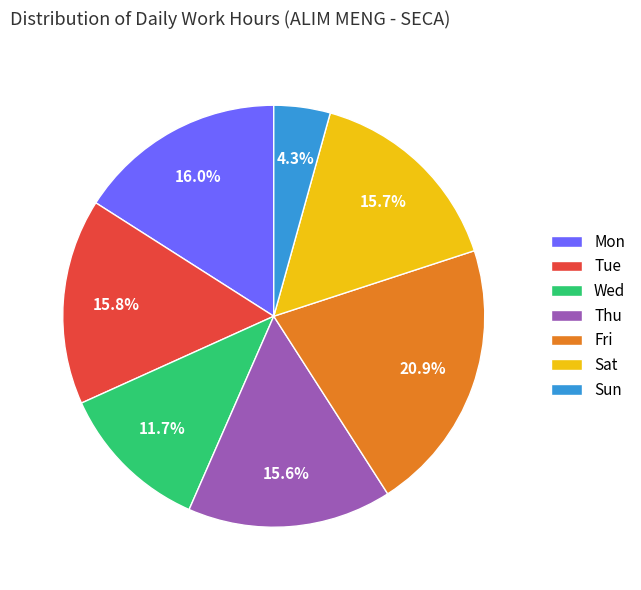

Which has a higher value, Wed or Sat?

Sat